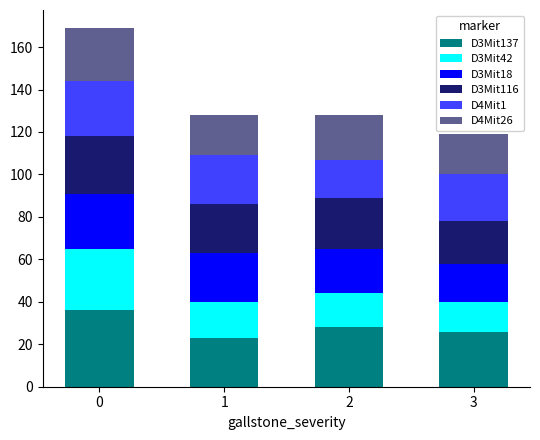

Reading right to left, what are the values for D3Mit137?

26	28	23	36